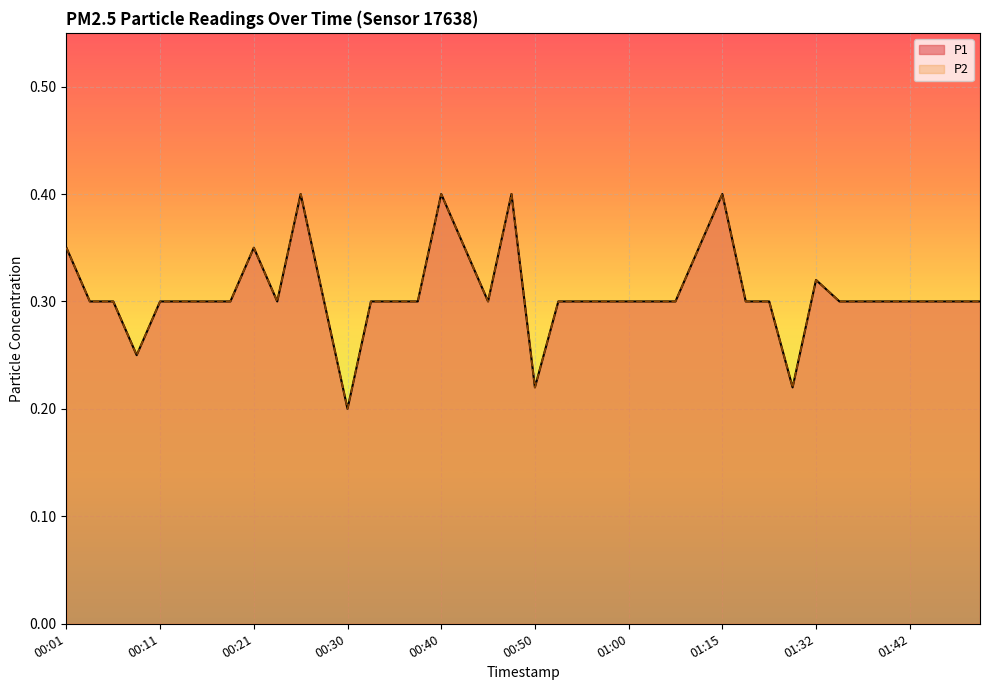

Which series changed the most between 00:55 and 01:42?

P1